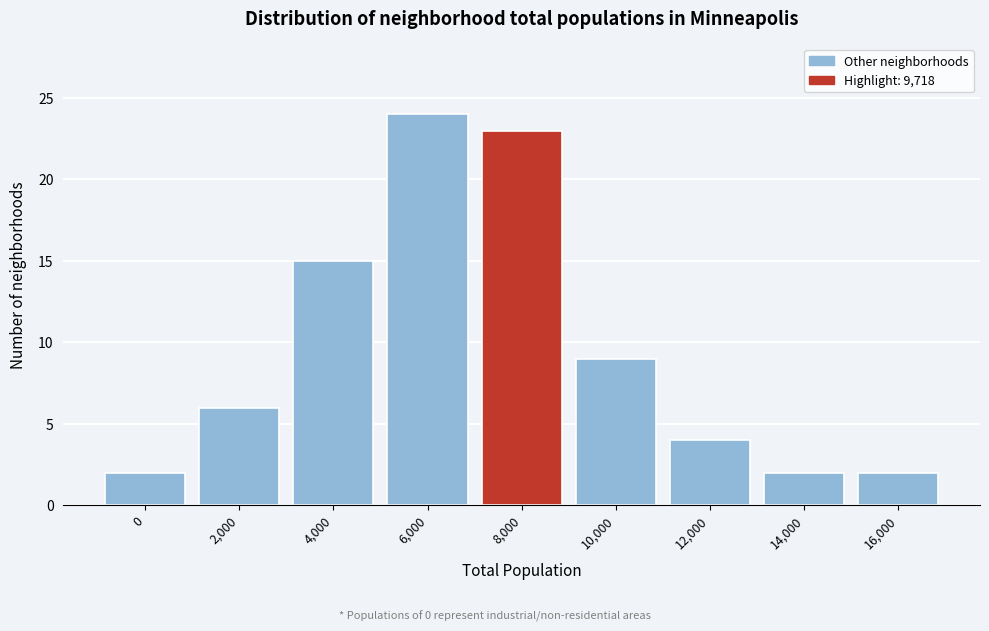

Reading left to right, extract all data points from this chart.

0=2	2,000=6	4,000=15	6,000=24	8,000=23	10,000=9	12,000=4	14,000=2	16,000=2